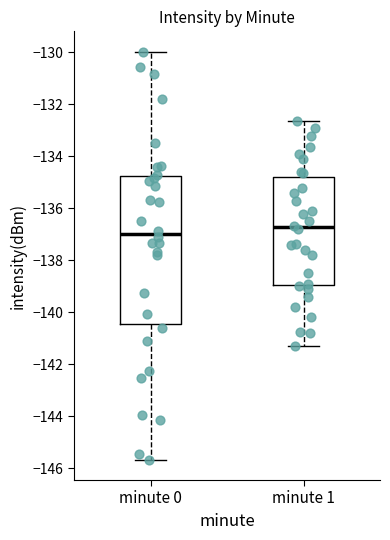

Reading left to right, read every box against the y-axis: the position of its median line, the range the box covers, and the ends of its whiskers. The values are not printed on the chart, so give them approximately, as read against the axis.

minute 0: median -137.0, box -140.4 to -134.8, whiskers -145.6 to -130.0
minute 1: median -136.8, box -139.0 to -134.8, whiskers -141.2 to -132.6